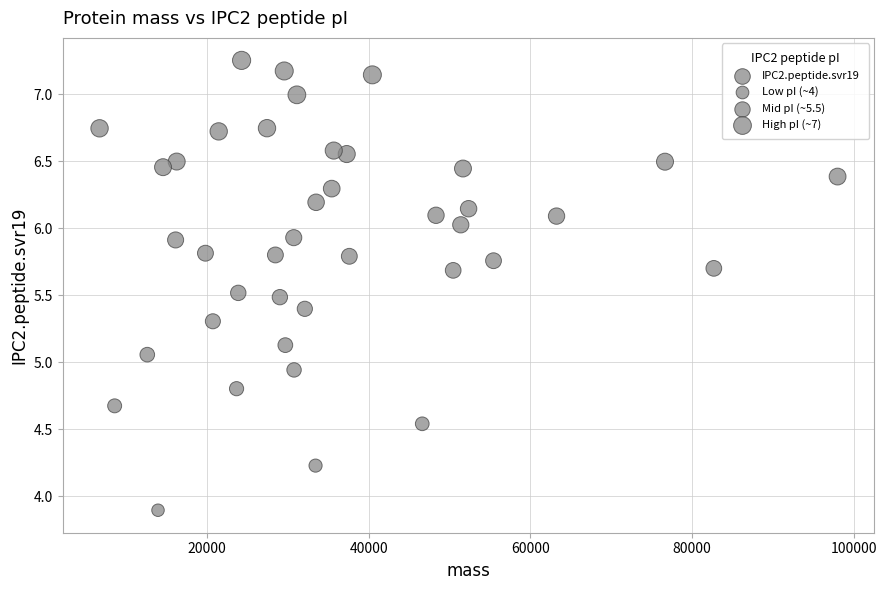

What is the range of X values (max minus min)?

91281.8